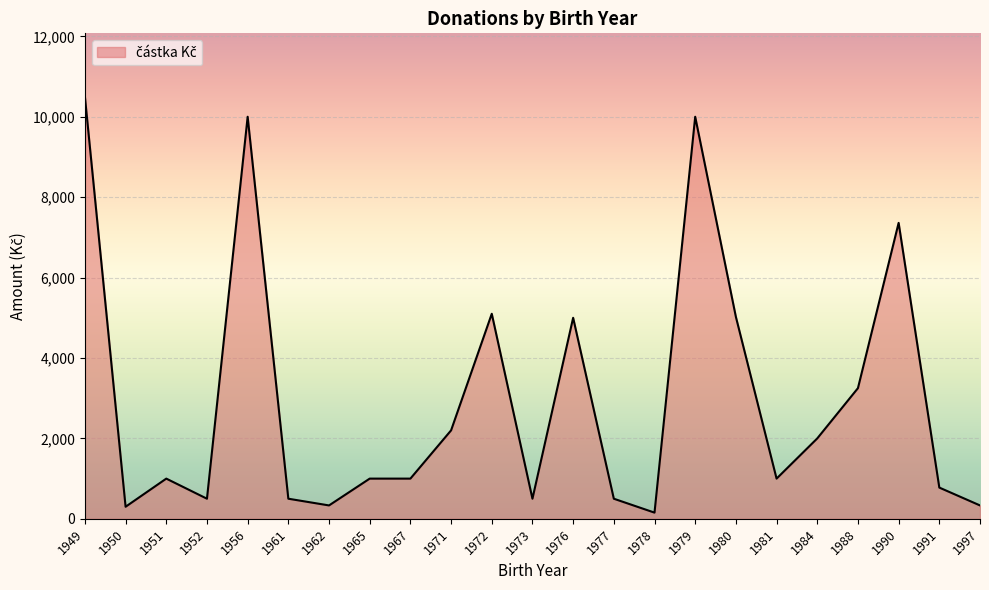

The value at 1988 is 3250.0. True or false?

True